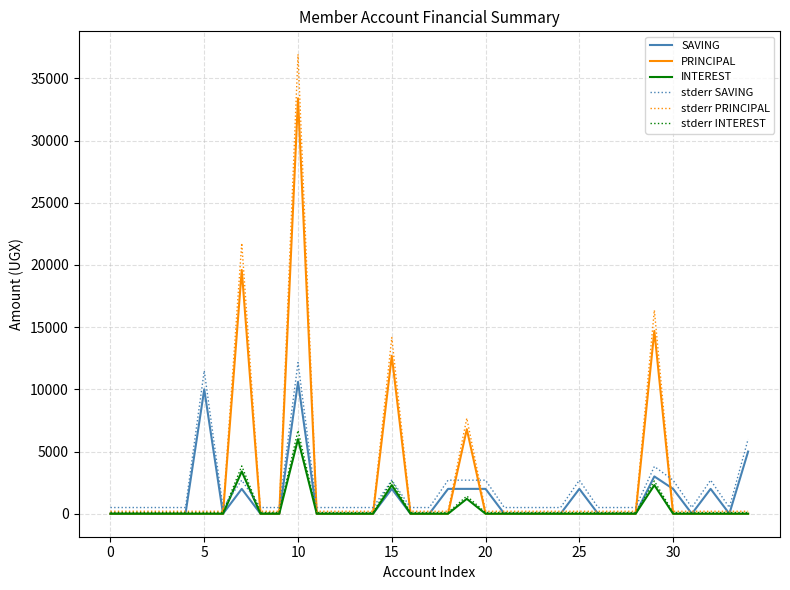

What is the maximum value for SAVING?

10600